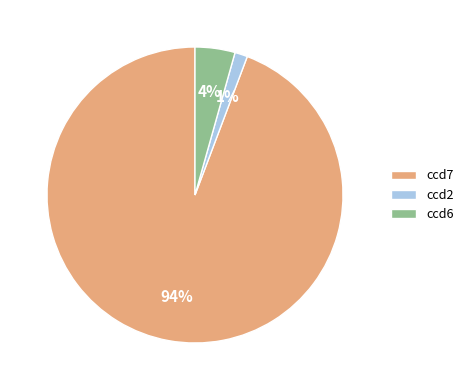

Is it true that ccd6 is 10% of the pie?

False